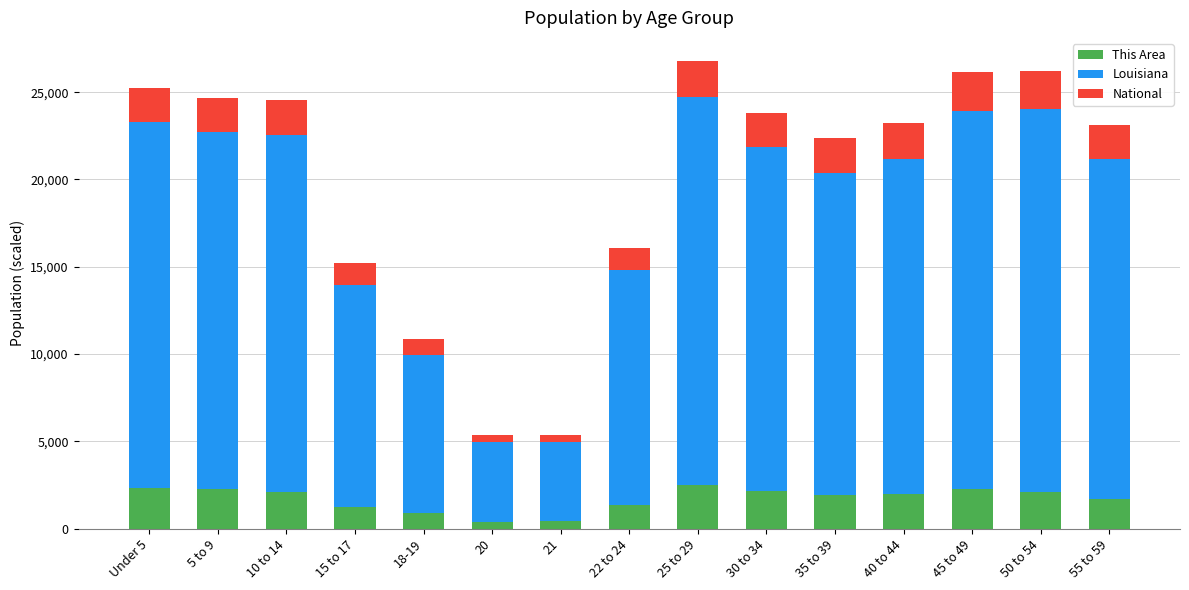

What is the total value across all series at 15 to 17?

15230.8